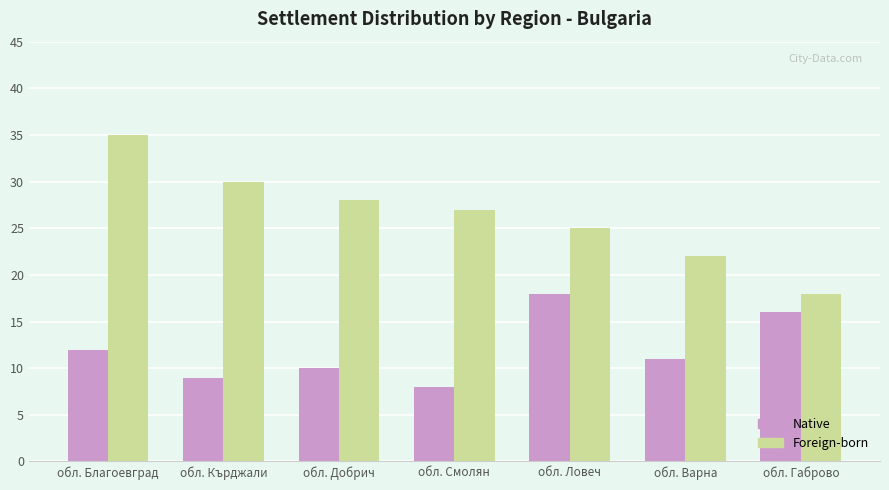

Which series has the widest spread of values?

Foreign-born